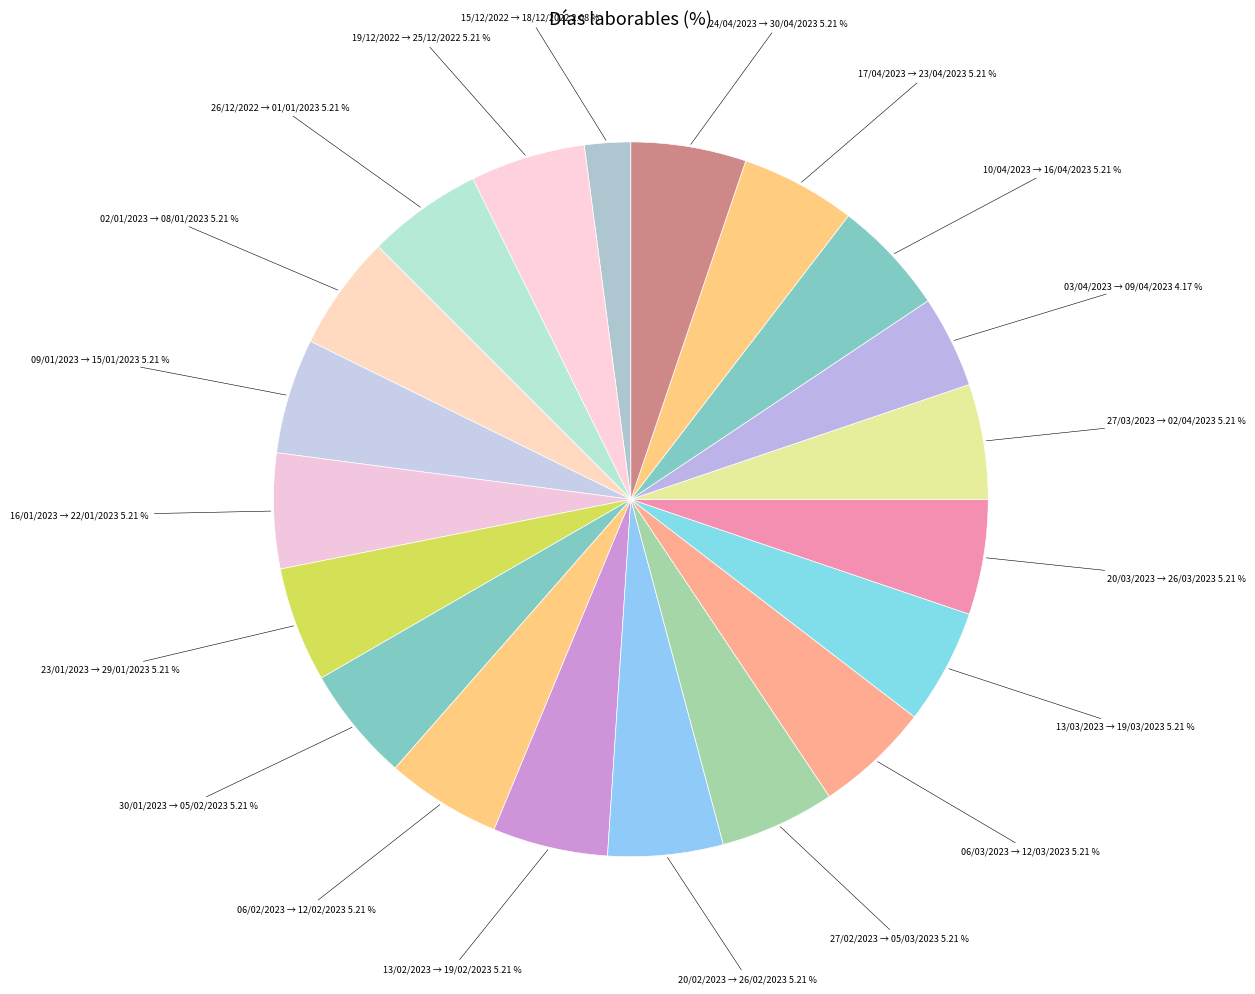

How many segments does this pie chart have?

20